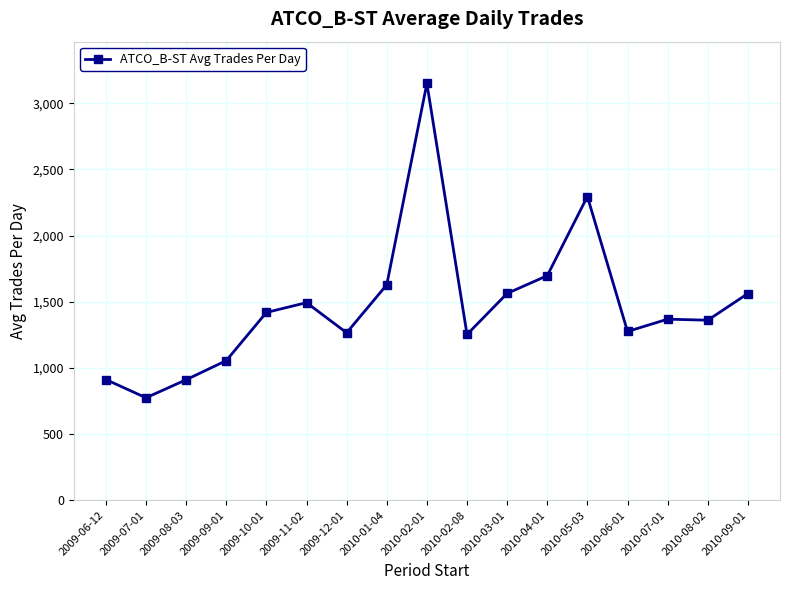

True or false: the data has more than 0 interior local peaks.

True